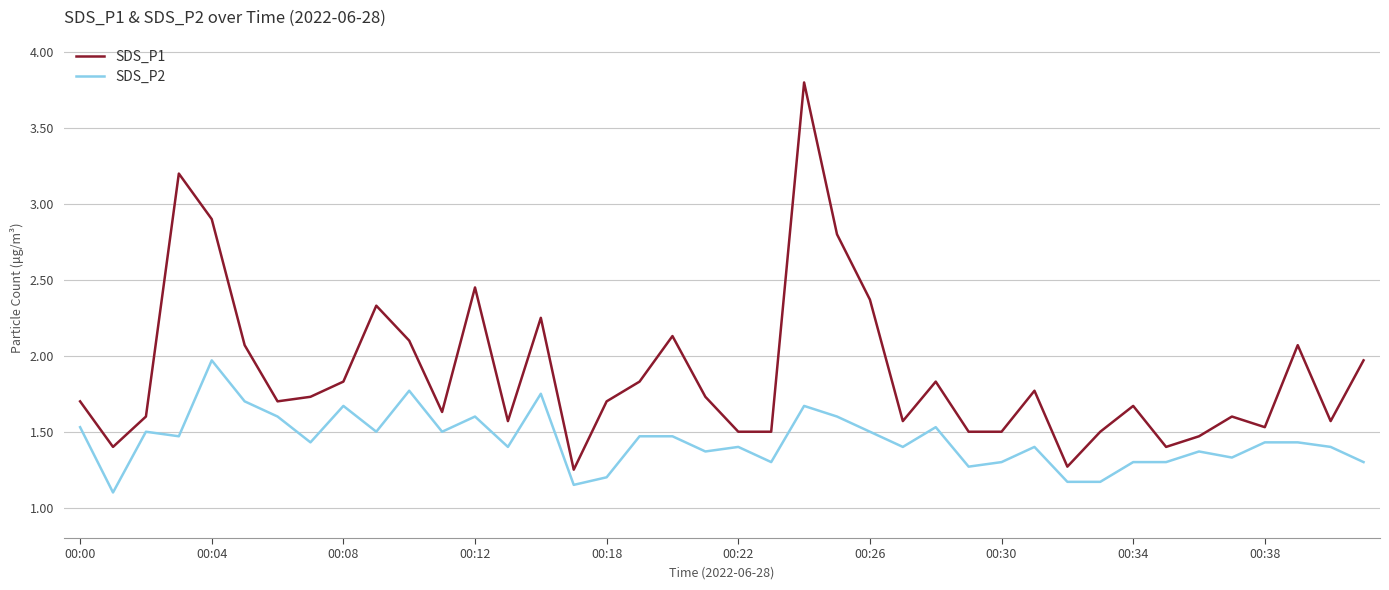

Which series has the largest range (max minus min)?

SDS_P1